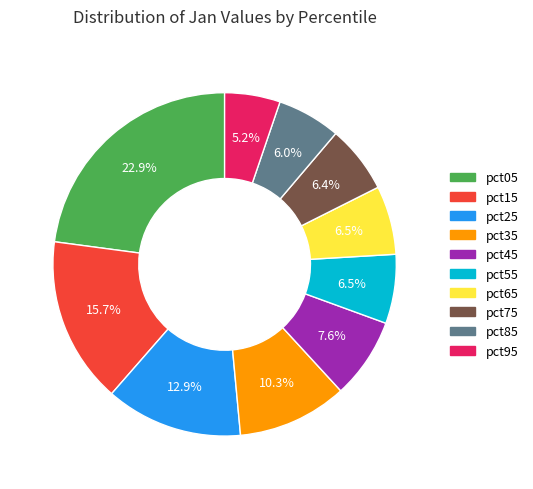

Which category has the biggest portion of the pie?

pct05